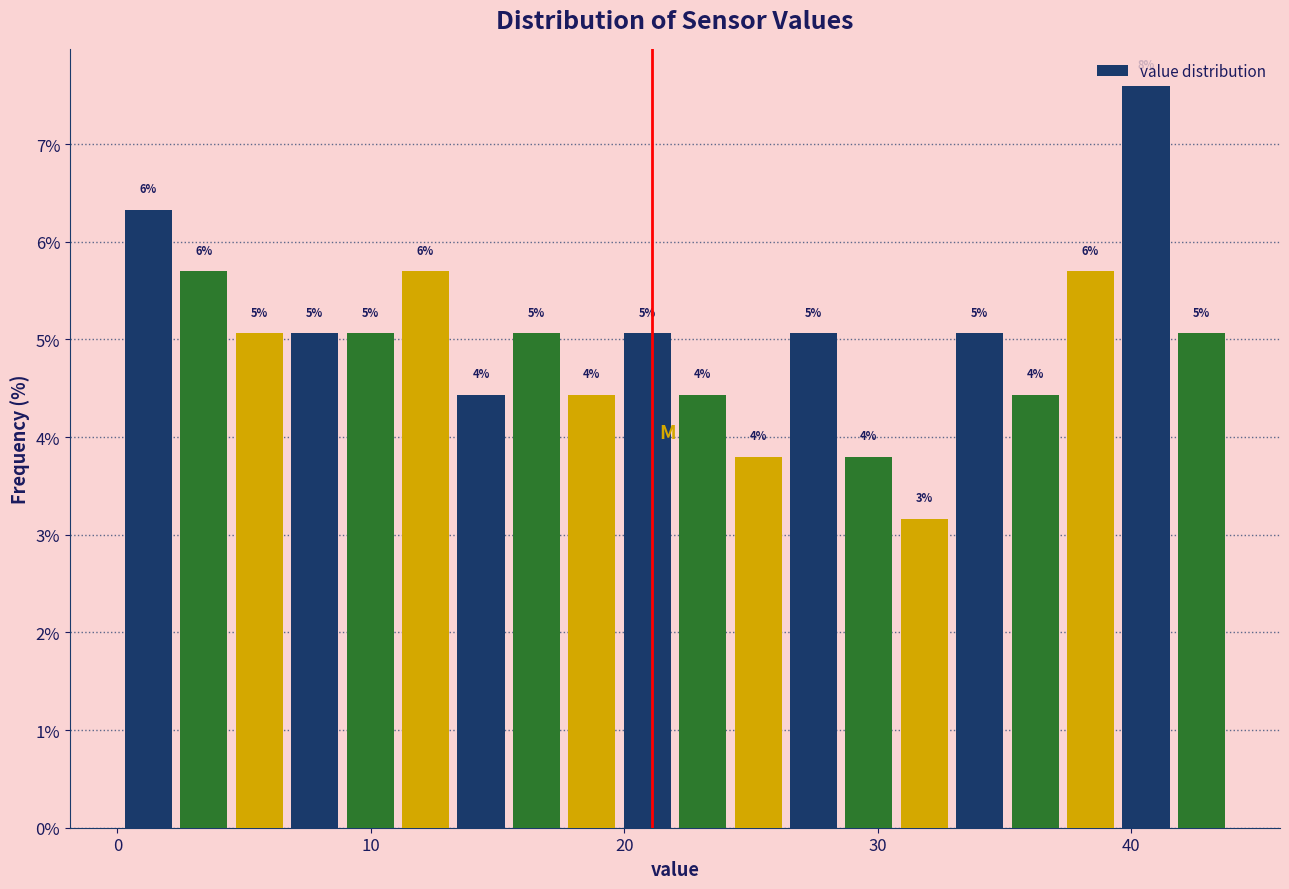

Around what value on the x-axis is the tallest bar? Give the approximate position of its centre, as read against the axis.

41